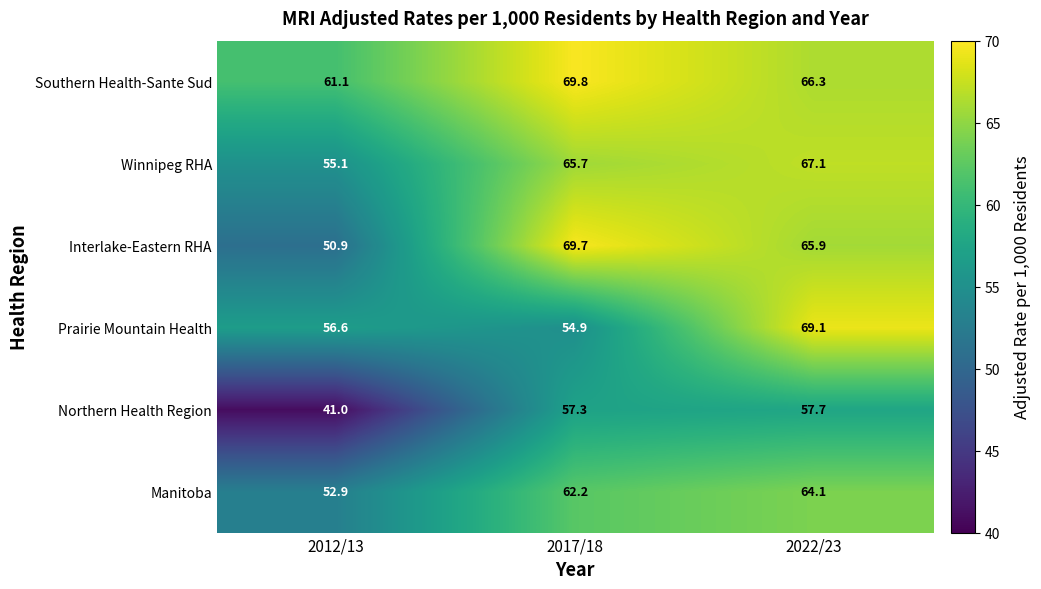

Which series changed the most between 2012/13 and 2022/23?

Northern Health Region